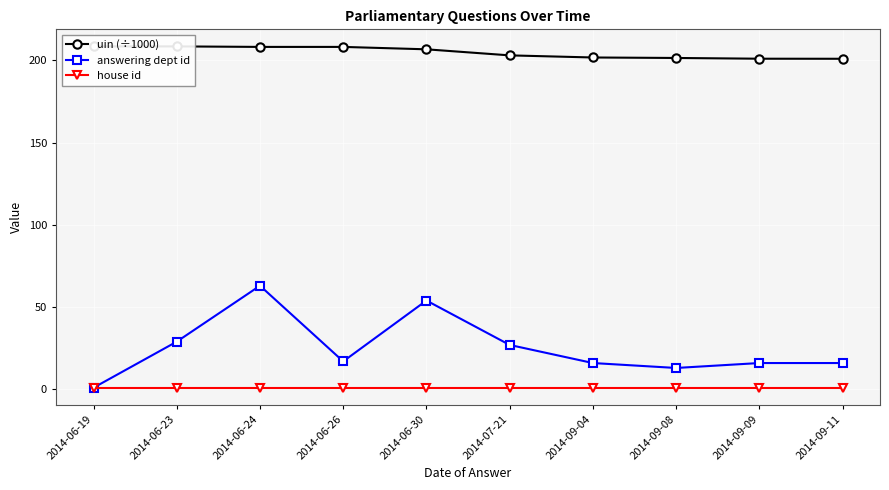

What position from the left is 2014-06-24?

3